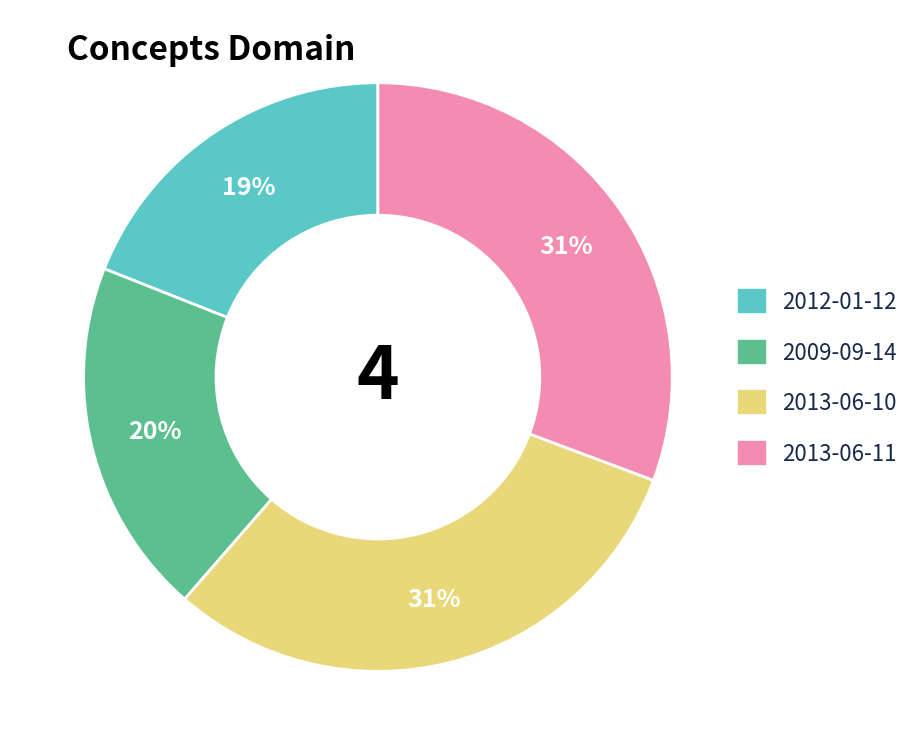

Does 2013-06-10 account for over 50% of the chart?

No